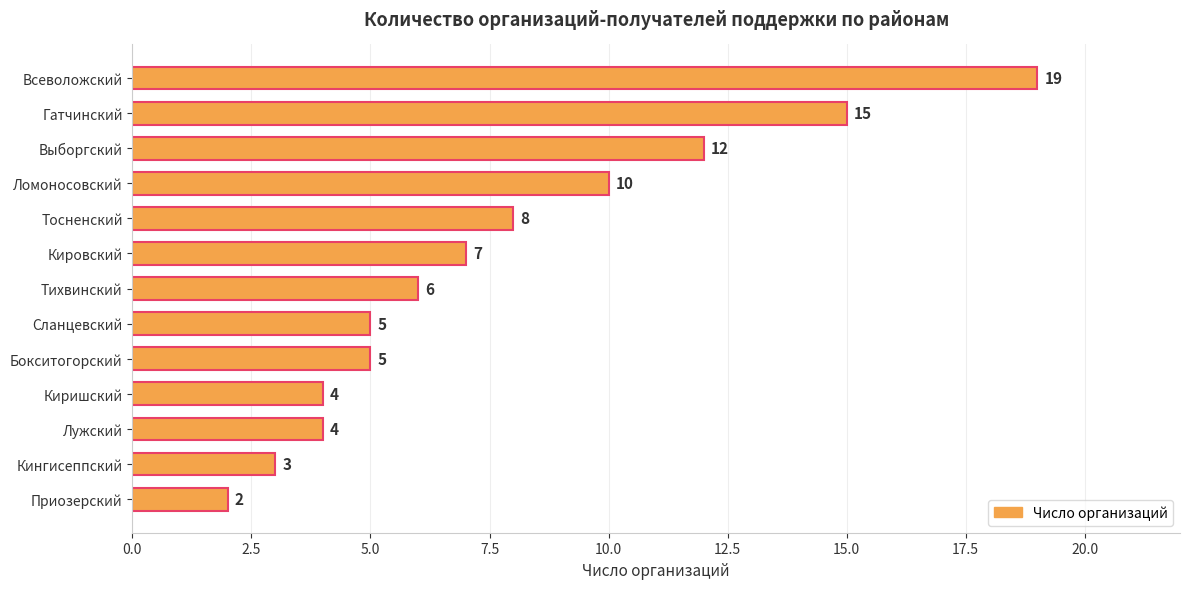

What is the change in value from Ломоносовский to Кировский?

-3